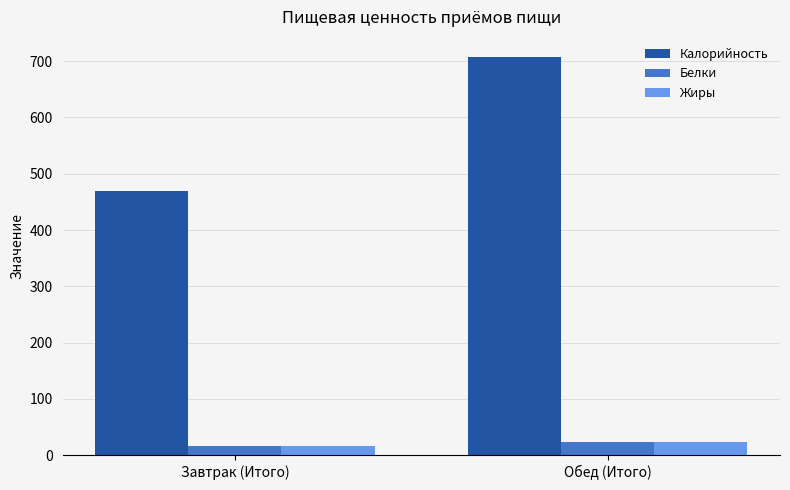

What is the spread (max minus min) of values at Завтрак (Итого)?

454.6